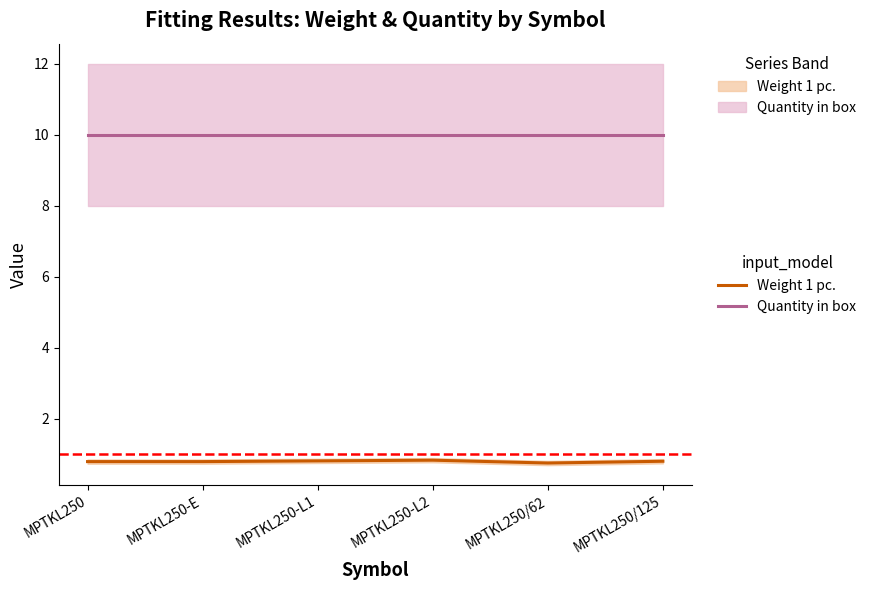

Does the chart display data point markers on the line(s)?

No